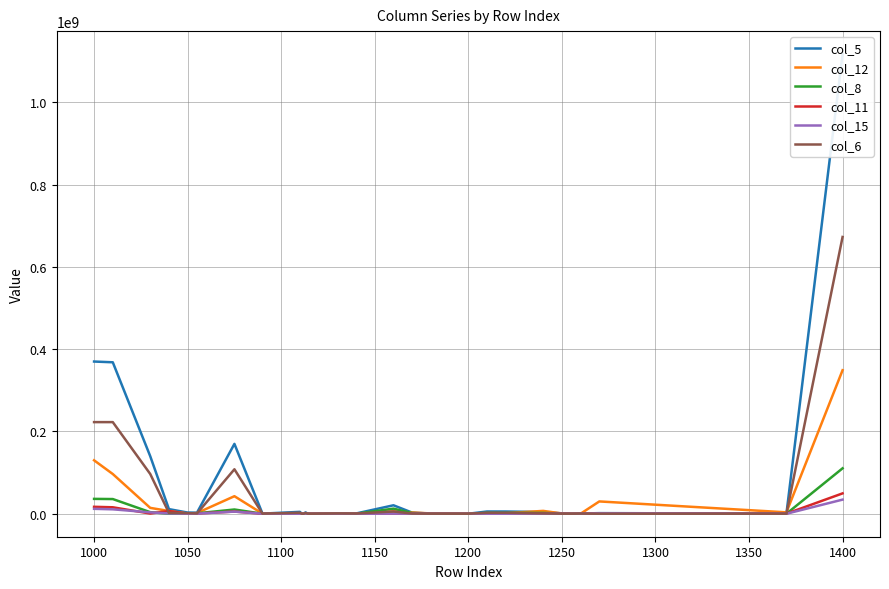

Reading left to right, what are all the values shown in this chart?

col_5: 369826324	368013345	139889022	11224291	2854714	2641947	169756267	261080	4598524	456	120967	3175750	854356	154438	828	1039957	632617	20549246	2709991	369628	182	5446134	5407374	4139138	934624	0	472761	1468200	344779	1116886940
col_12: 129847527	96514229	14265957	6623281	487162	1760488	42621915	140926	1332543	4738	53090	256980	509804	129773	439	184182	378665	6032053	3082921	702038	9489	1423511	1355534	6927377	664657	19344	95073	29912582	3420716	348756994
col_8: 36115820	35679316	3827319	175371	463934	1033570	10310929	39184	728679	0	107244	110431	390906	407	0	31097	64470	12379918	1605103	178860	32	2078372	2062535	2023601	447417	0	70740	436504	0	110361759
col_11: 16837476	15684178	520389	6539059	201449	564189	5346596	8442	113038	11	8263	18546	29592	46850	0	4870	14551	607986	354119	99273	150	116858	104576	710978	368210	0	24399	963268	190030	49477346
col_15: 11936843	10743409	3324867	696095	86958	246678	5141265	16679	18530	2	165	2393	15525	151	5	2345	828	334151	189809	20627	3498	37396	32952	221979	35613	19	6564	1193434	0	34308780
col_6: 222644527	222613867	96650956	2213114	1544050	736395	108041652	147926	2448919	445	1389	2057923	280850	7860	0	655382	412199	5524194	439008	55541	0	2380154	2372645	915335	71477	0	283045	30660	0	672529513